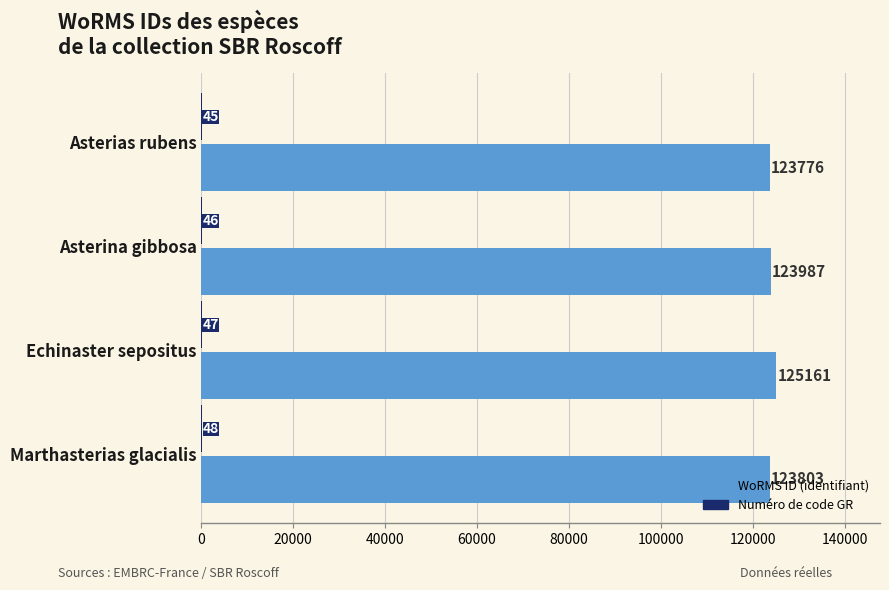

At which category is the sum across all series the highest?

Echinaster sepositus